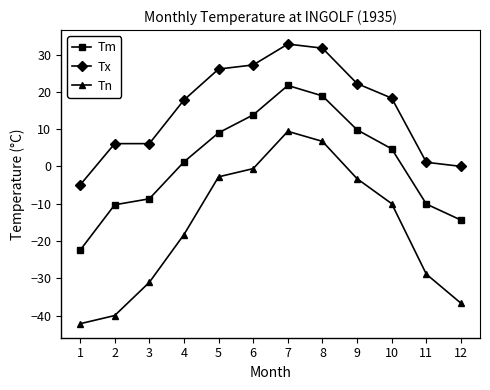

At which label does Tm reach its peak?

7